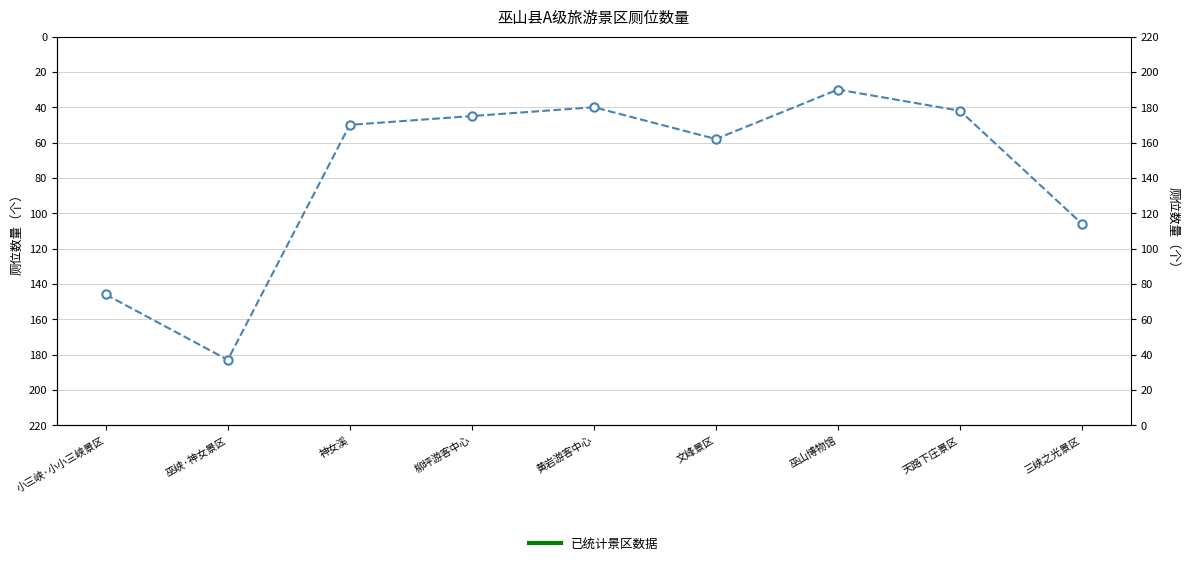

Rank the categories by value from lowest to highest.

巫山博物馆, 黄岩游客中心, 天路下庄景区, 柳坪游客中心, 神女溪, 文峰景区, 三峡之光景区, 小三峡·小小三峡景区, 巫峡·神女景区